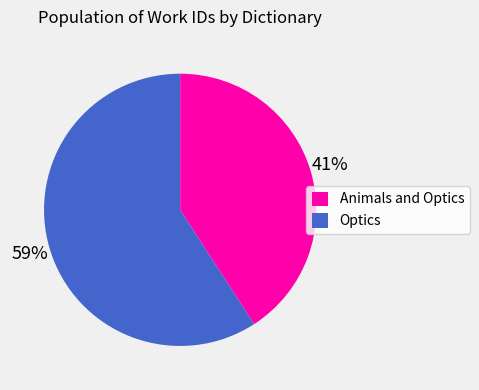

What is the ratio of the value at Optics to the value at Animals and Optics?

1.4